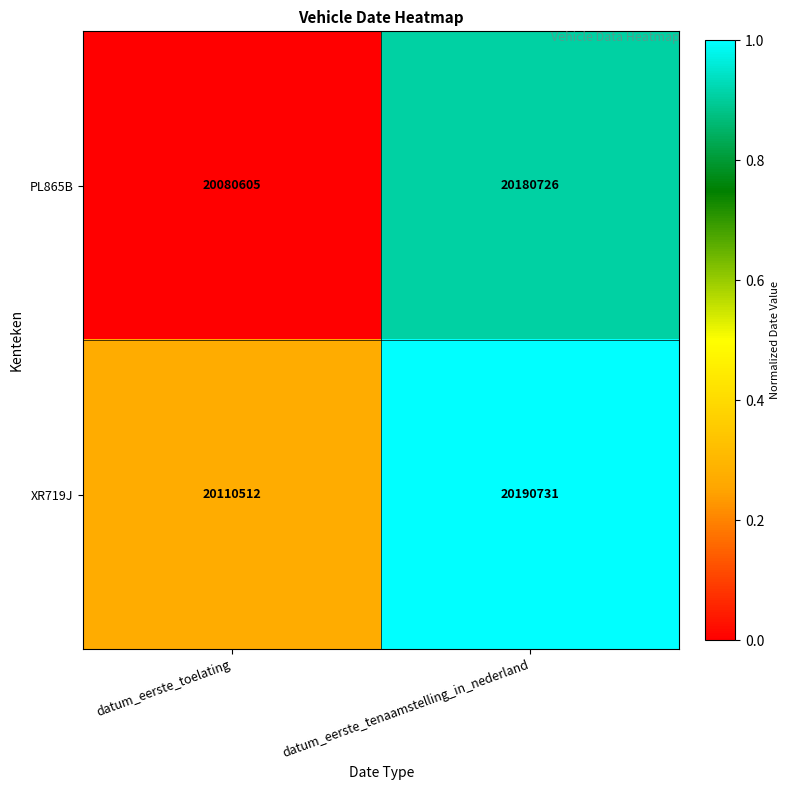

Reading right to left, extract all data points from this chart.

PL865B: 20180726	20080605
XR719J: 20190731	20110512